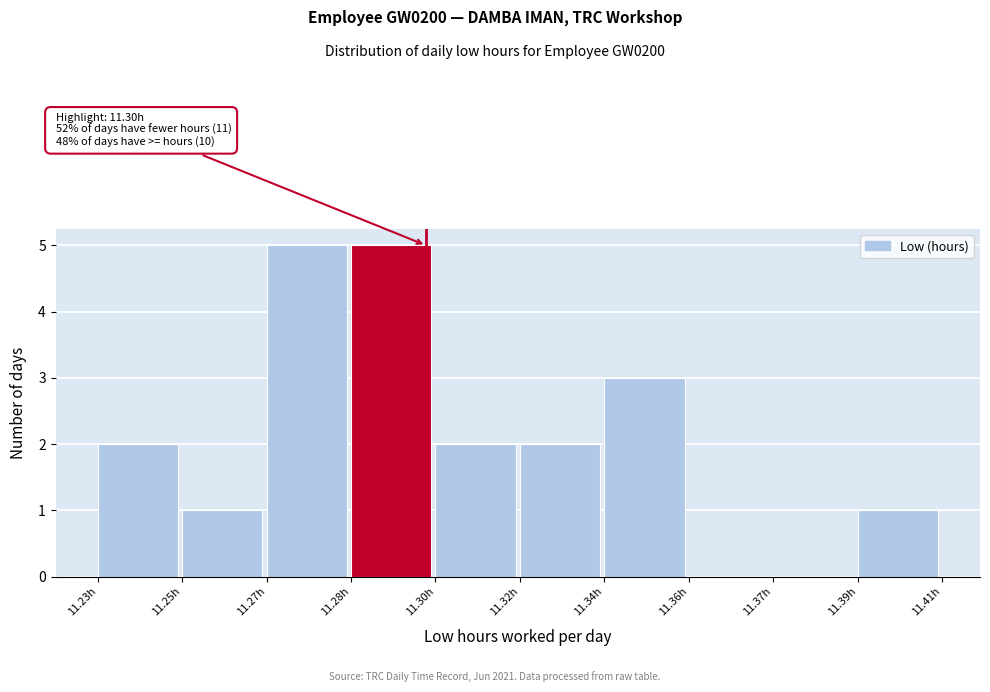

Reading left to right, transcribe all the data shown in this chart.

11.23h=2	11.25h=1	11.27h=5	11.28h=5	11.30h=2	11.32h=2	11.34h=3	11.36h=0	11.37h=0	11.39h=1